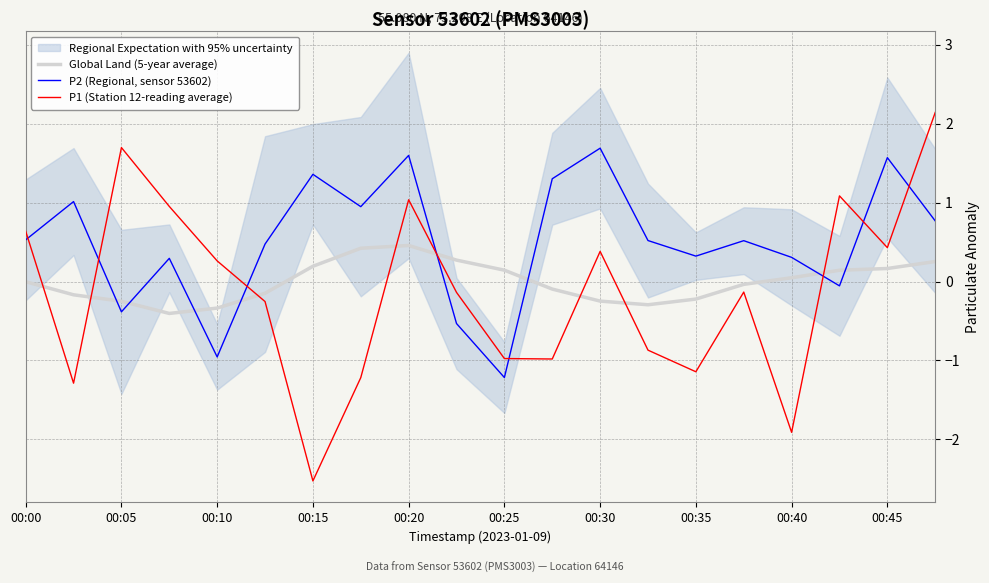

What is the maximum value for Global Land (5-year average)?

0.5